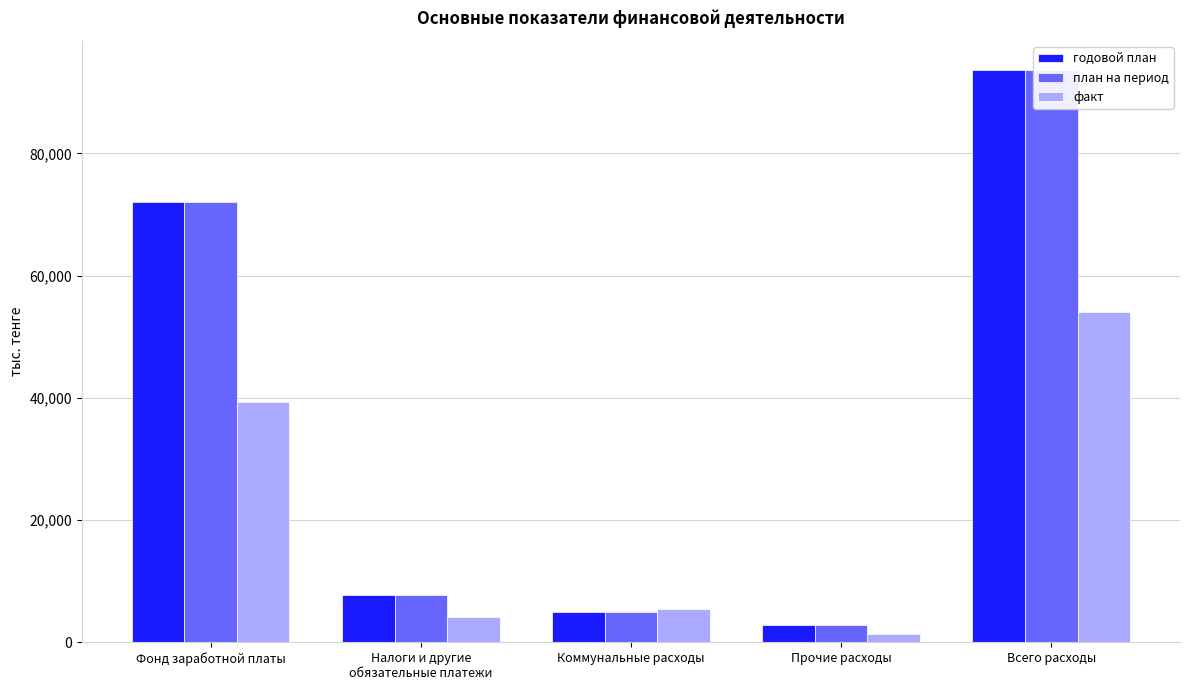

What is the label of the 1st bar from the left?

Фонд заработной платы